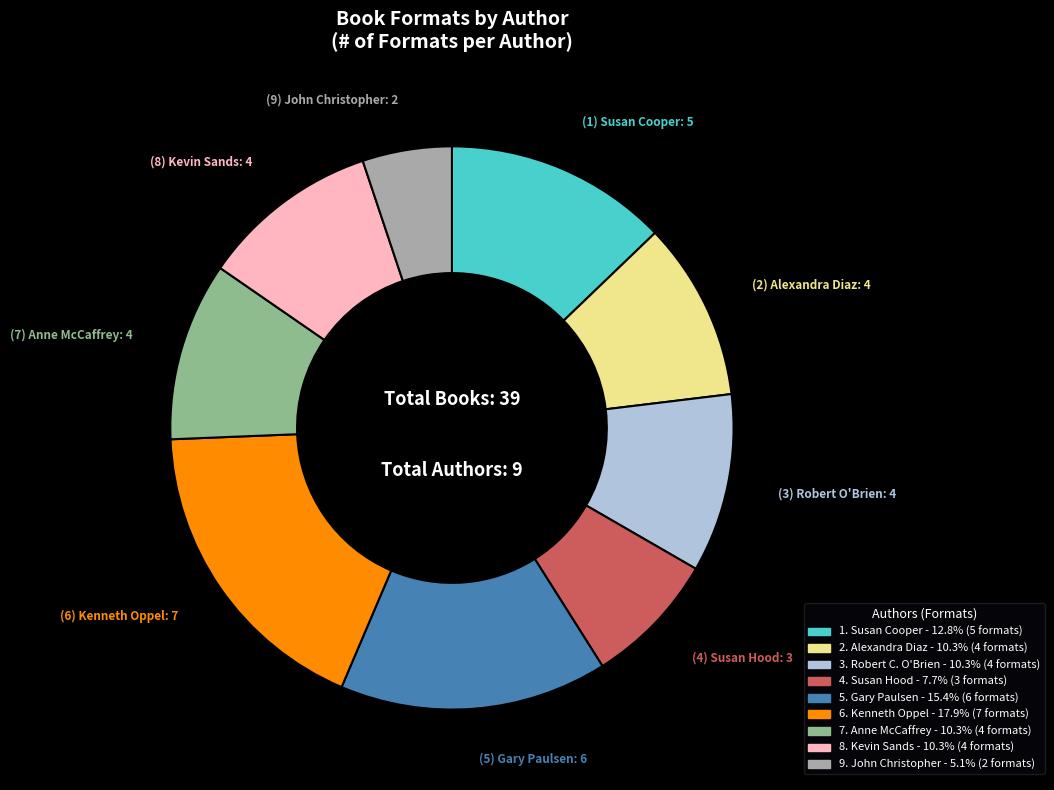

Is there a majority slice in this chart?

No